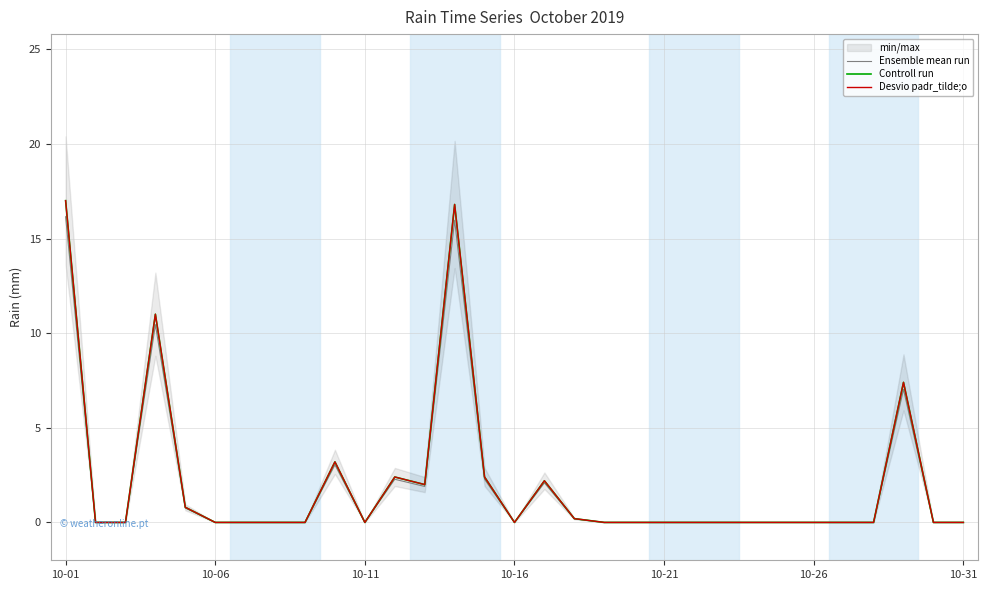

What is the difference between the maximum and minimum values in the Desvio padr_tilde;o series?

17.0